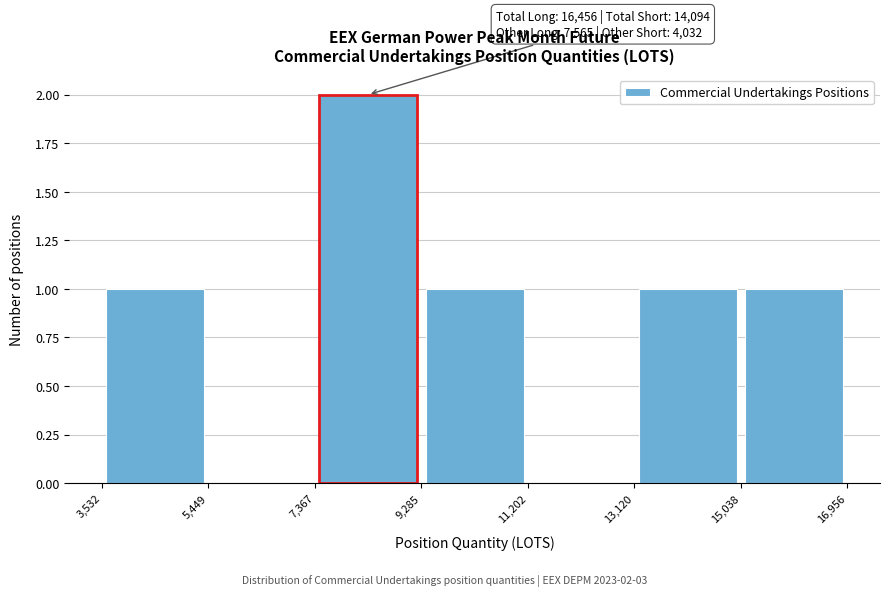

Which range on the x-axis has the tallest bar?

7,367 to 9,285